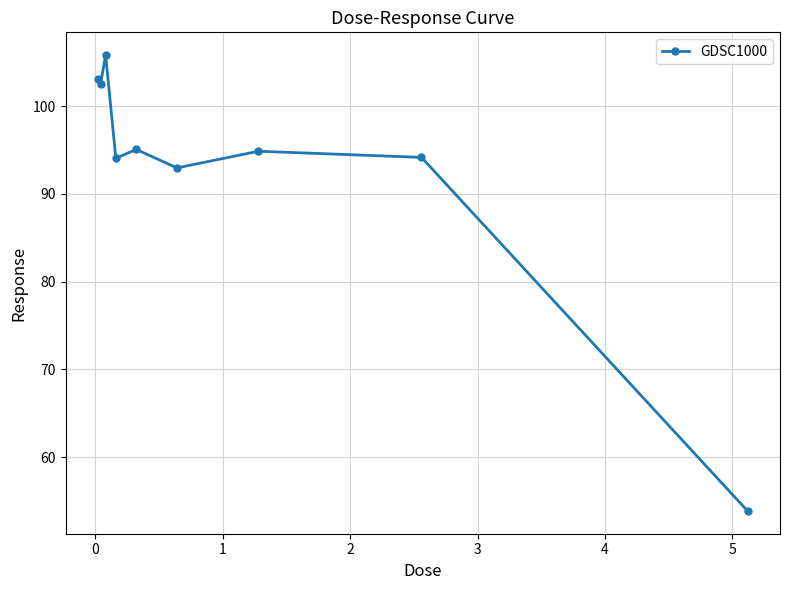

What is the value of the 6th point from the left?

92.9